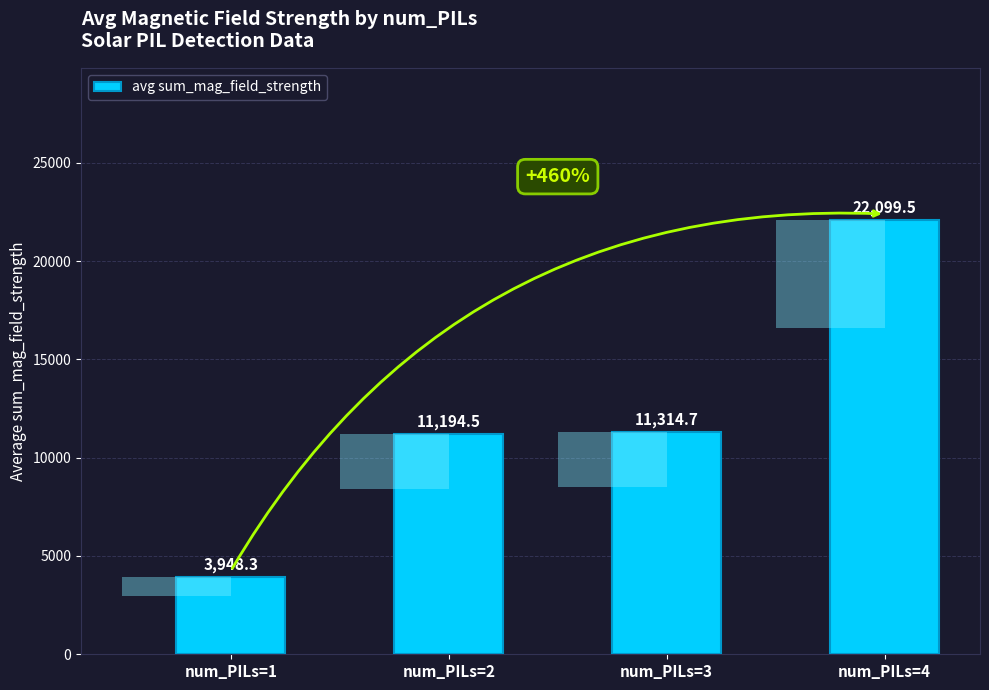

Is it true that the value at num_PILs=3 is 15493.9?

False